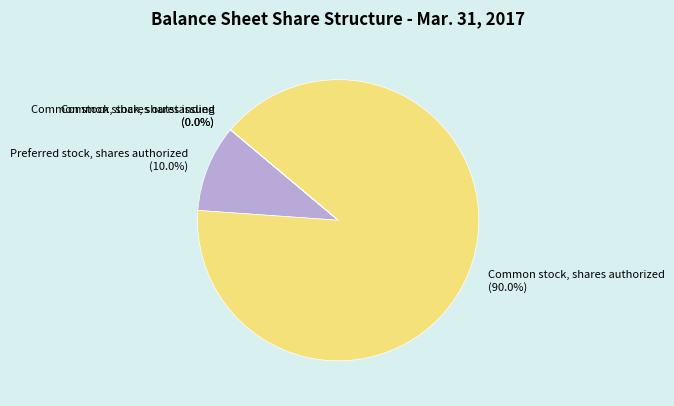

To the nearest percent, what is the difference between the largest and smallest slice percentages?

90%